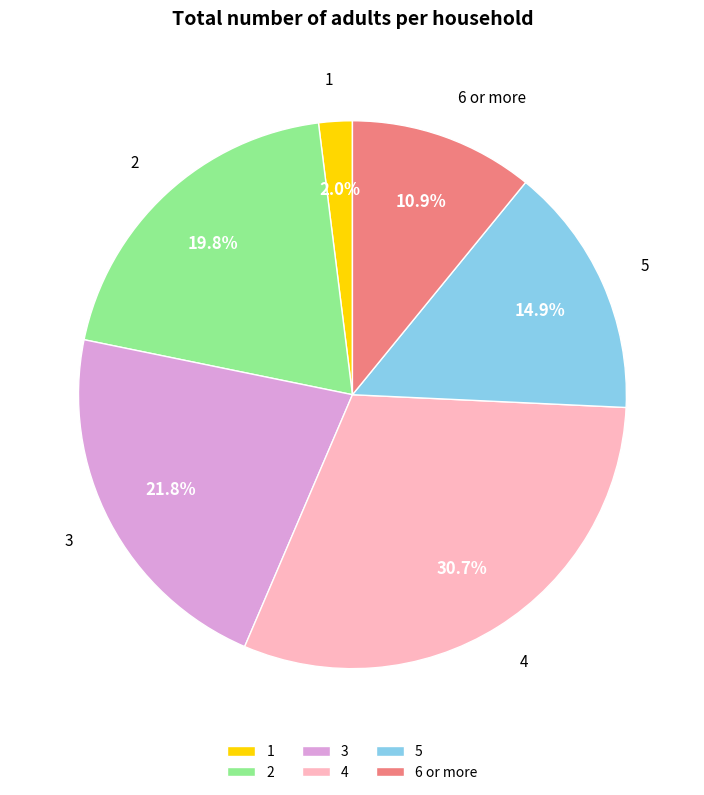

To the nearest percent, what is the combined percentage of 5 and 1?

17%